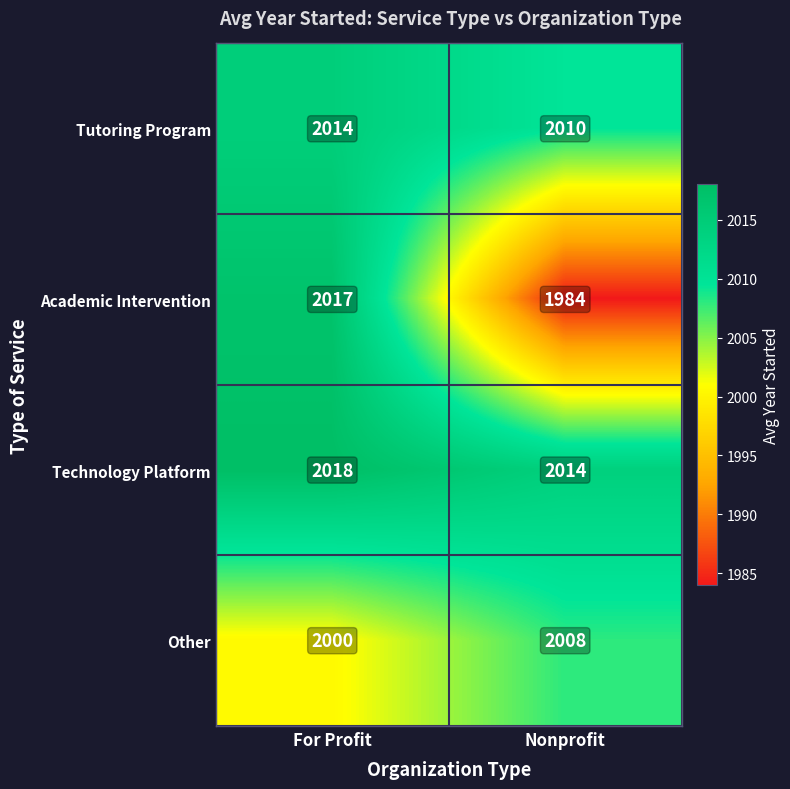

Read the Other value at Nonprofit.

2008